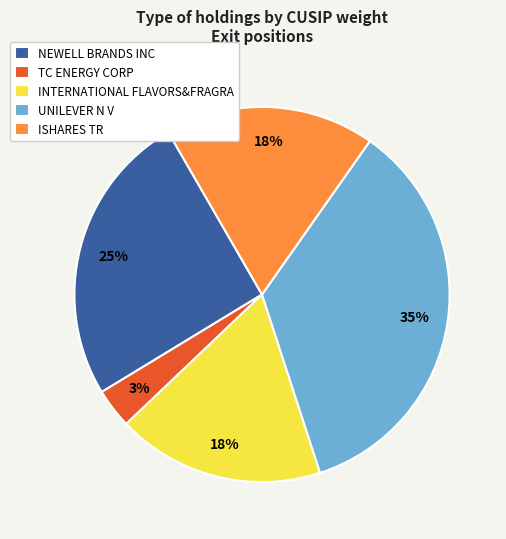

The INTERNATIONAL FLAVORS&FRAGRA slice represents 7% of the pie. True or false?

False